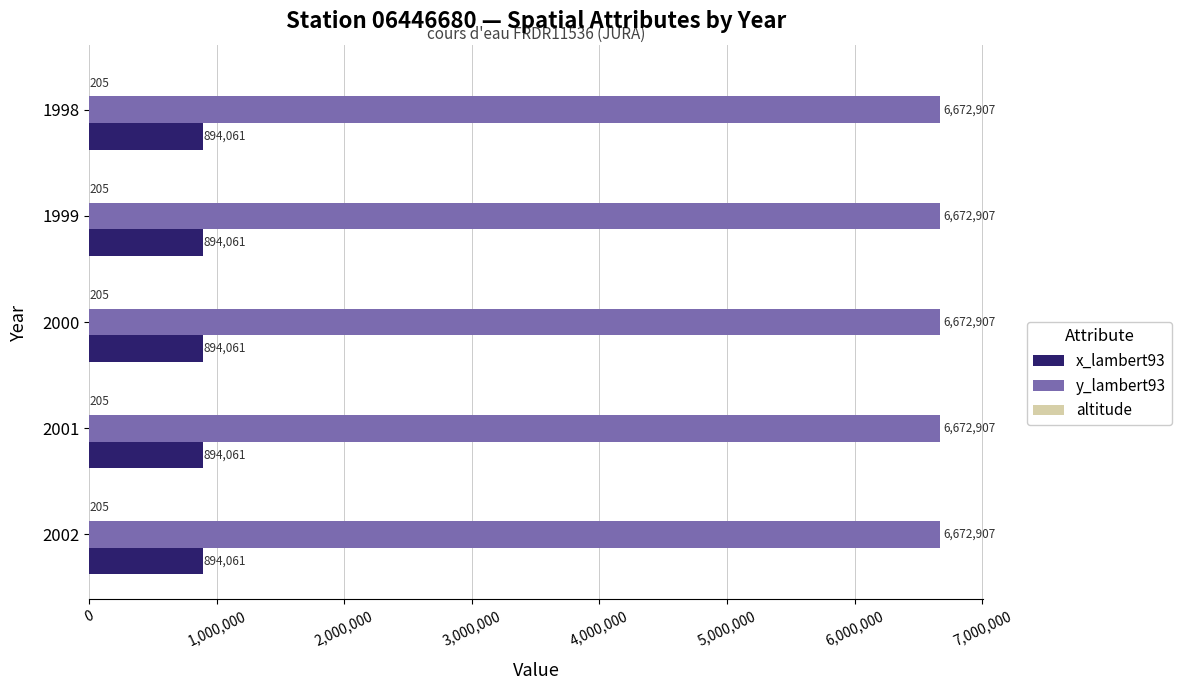

What is the greatest value displayed?

6672907